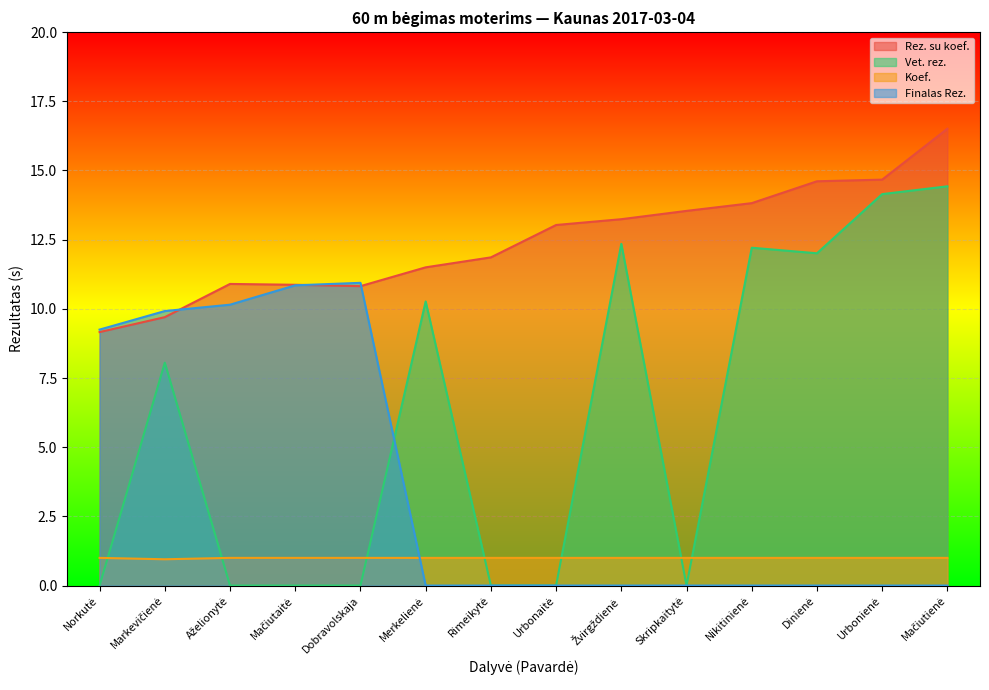

True or false: Koef. and Rez. su koef. cross at least once.

False